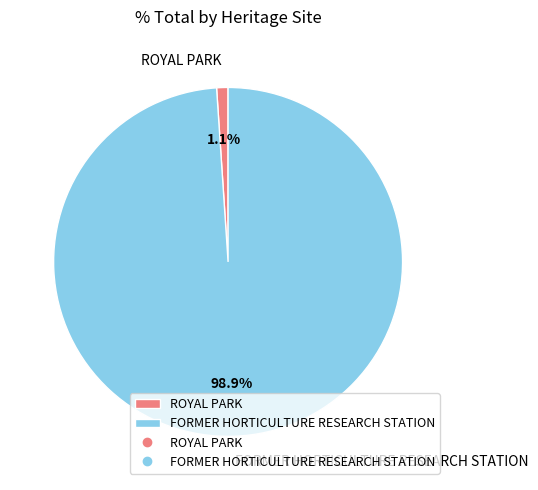

Which category has the smallest portion of the pie?

ROYAL PARK